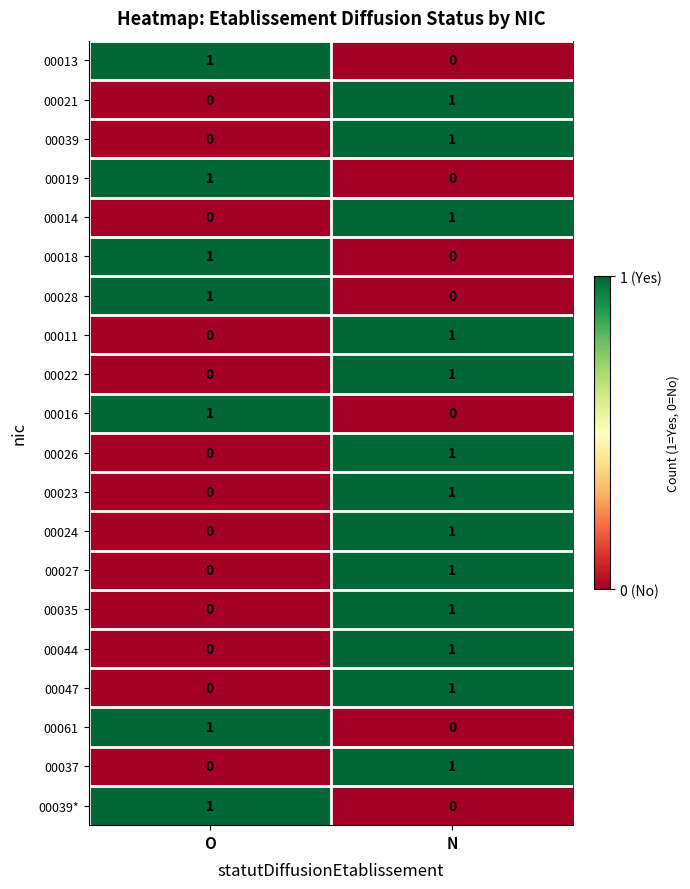

What is the total value across all series at O?

7